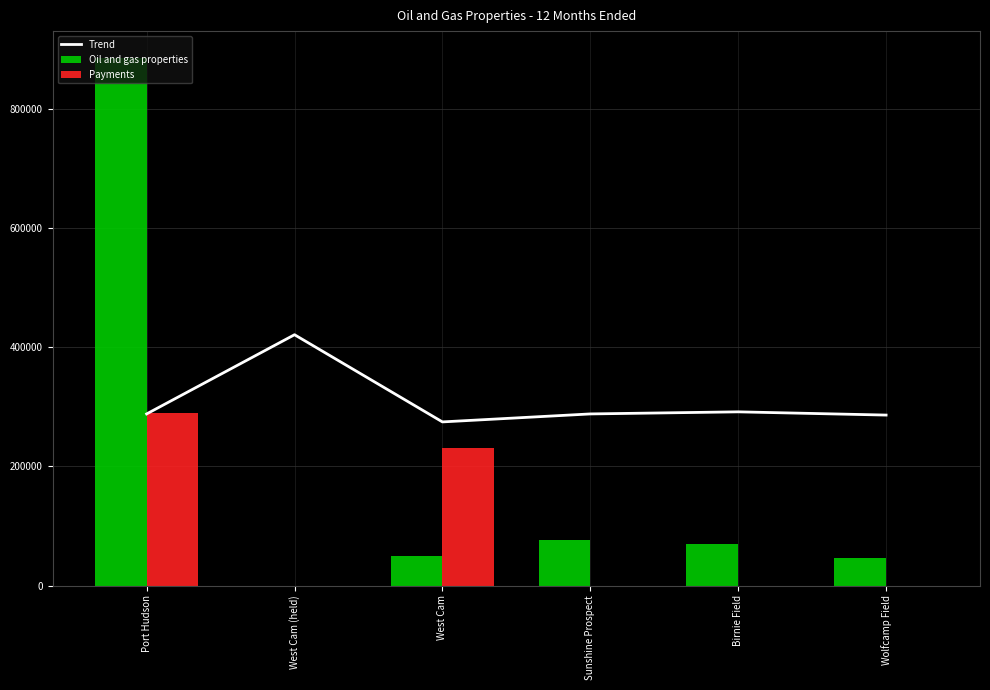

Which has a higher value, Port Hudson or West Cam (held)?

West Cam (held)